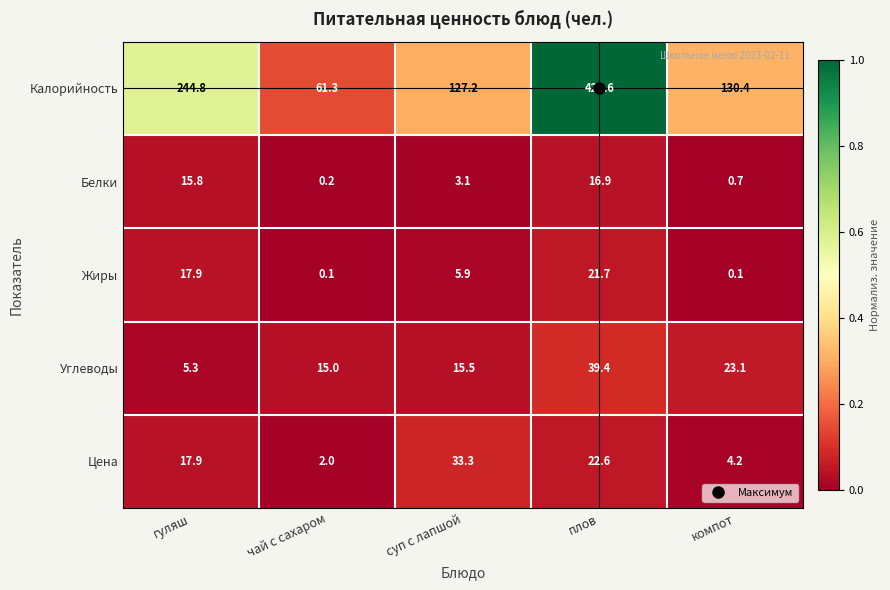

Is it true that Цена equals 22.6 at плов?

True